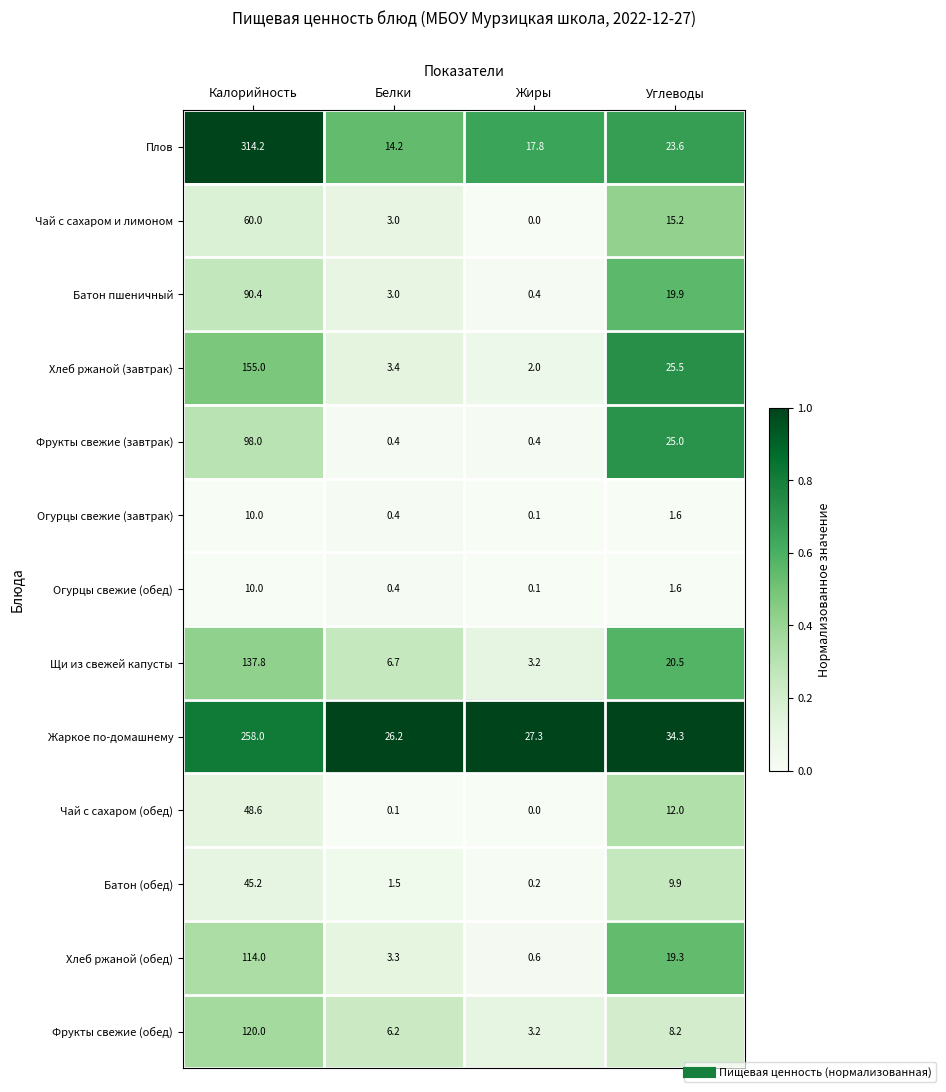

What is the approximate value of Фрукты свежие (обед) at Белки?

6.2